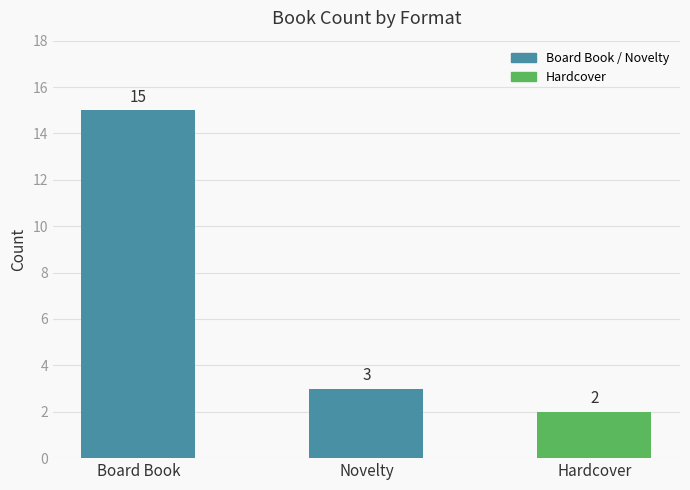

What is the label of the 1st bar from the right?

Hardcover